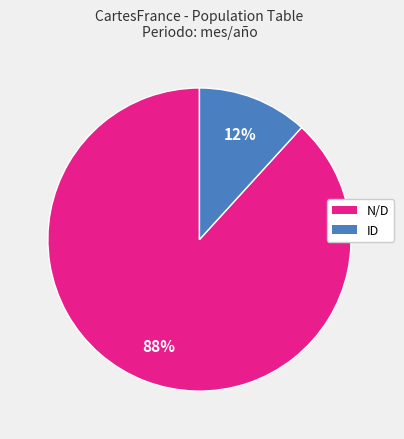

Combined, do N/D and ID account for over 50%?

Yes